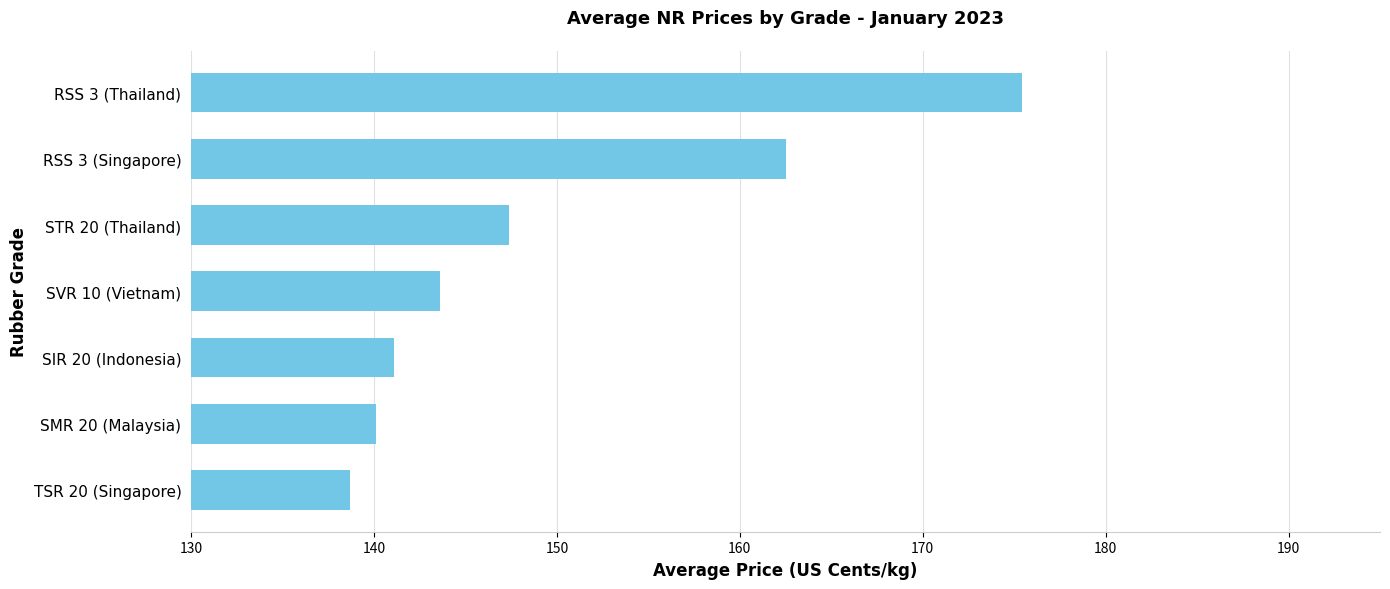

True or false: the data shows 162.5 at RSS 3 (Singapore).

True